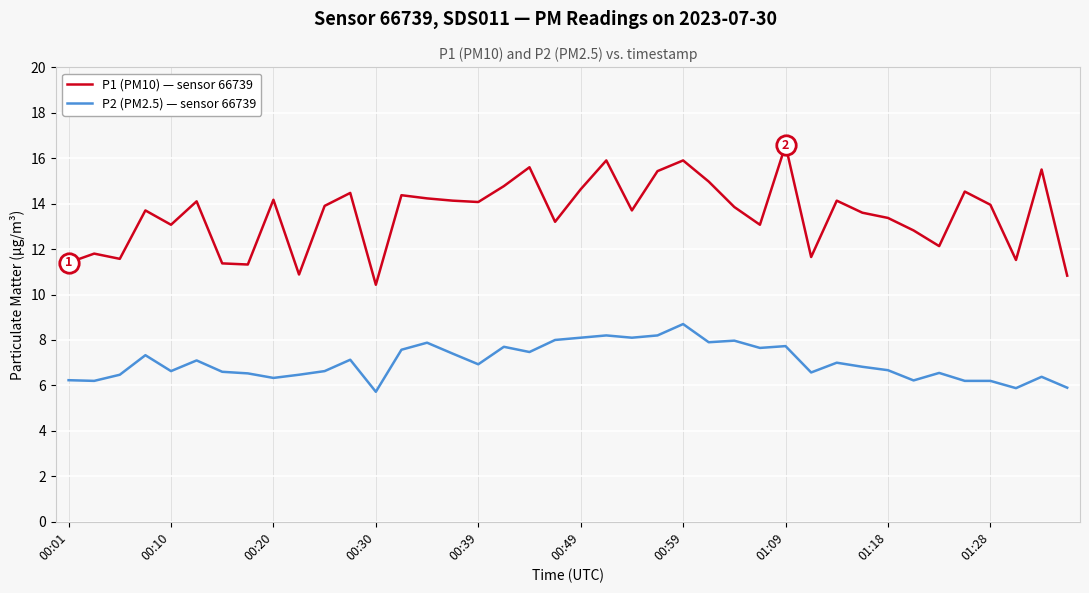

What is the minimum value shown in the chart?

5.7